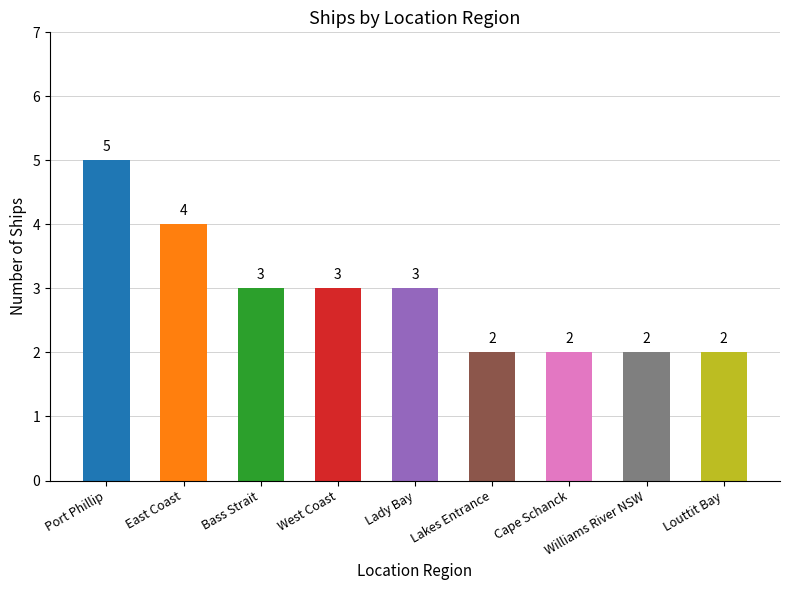

What position from the left is East Coast?

2